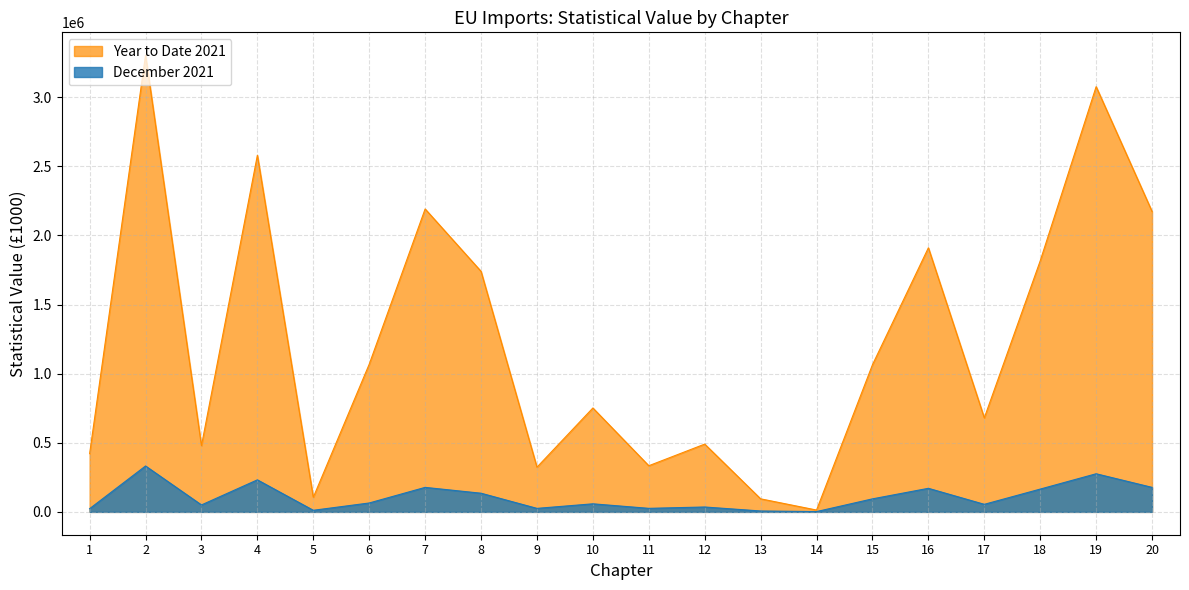

List the series in order of their overall mean, lowest first.

December 2021, Year to Date 2021